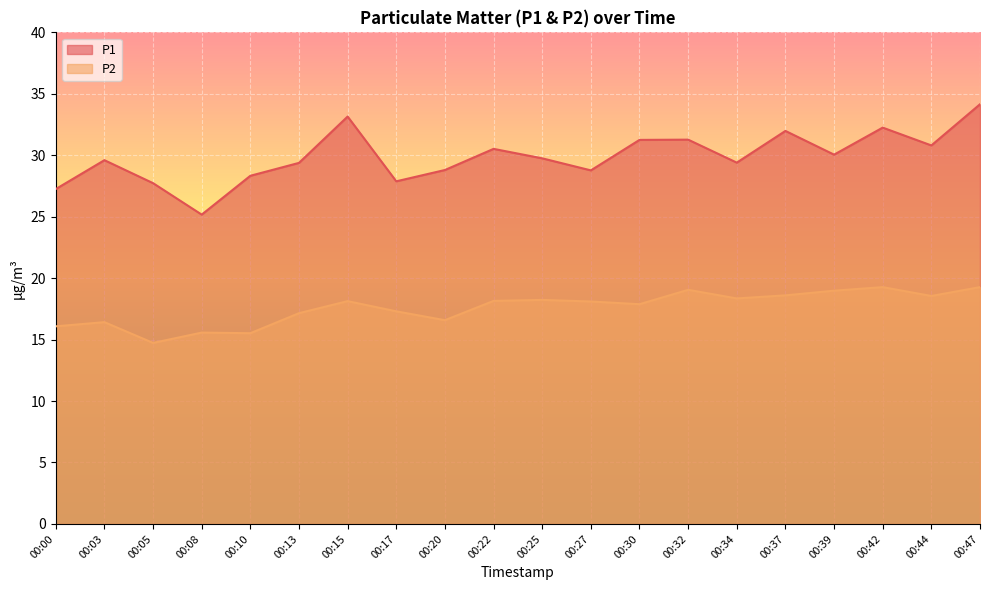

True or false: P1 has a value of 32.0 at 00:37.

True